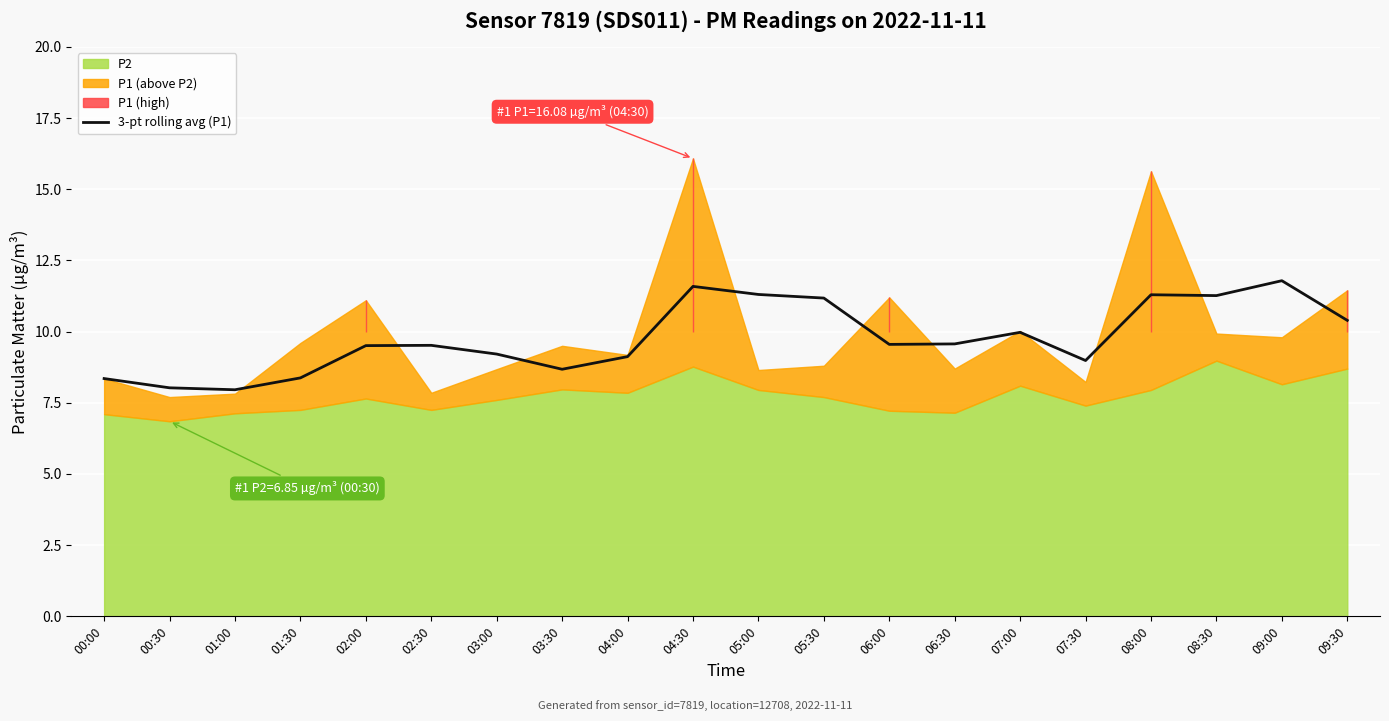

What is the difference between the maximum and minimum values?

3.8